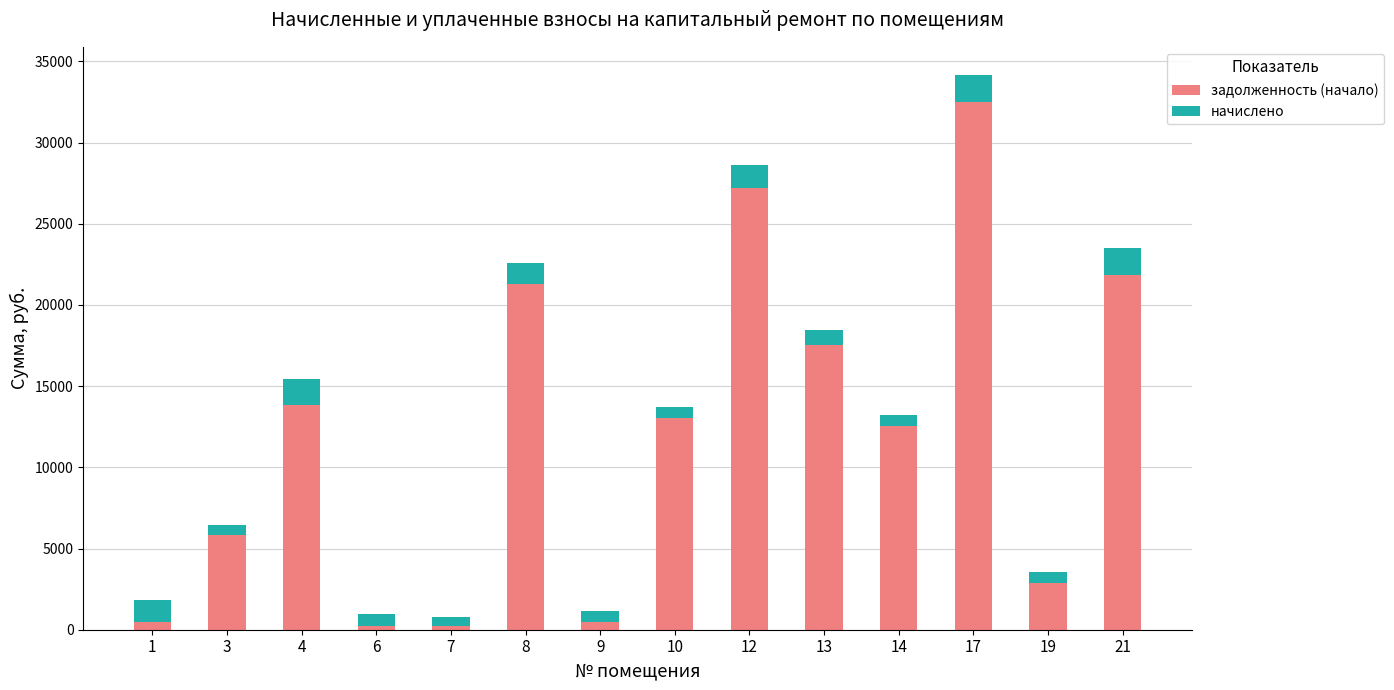

What is the difference between the maximum and minimum values in the задолженность (начало) series?

32282.3